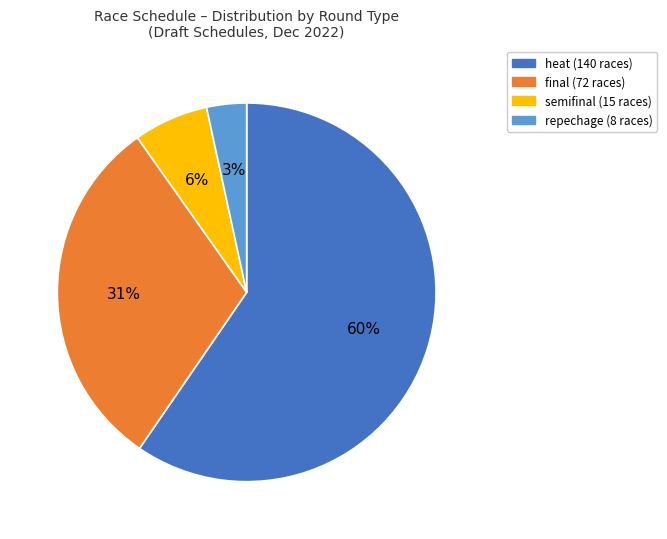

Count the number of slices in the pie.

4